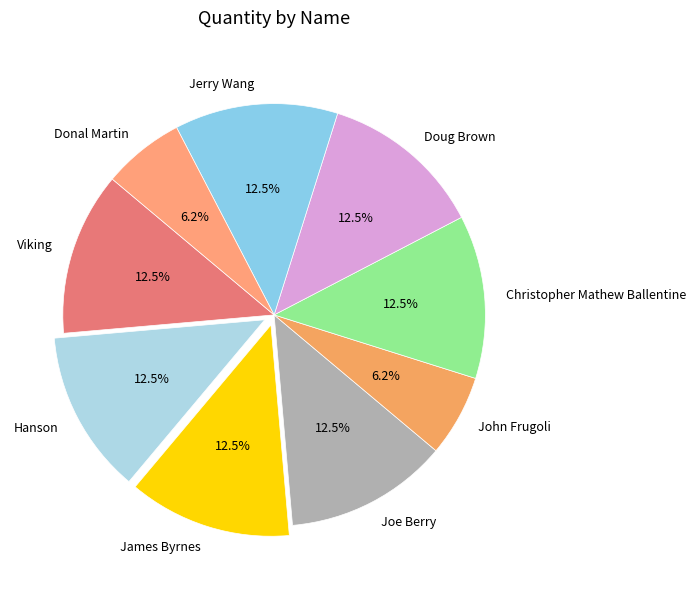

Count the number of slices in the pie.

9